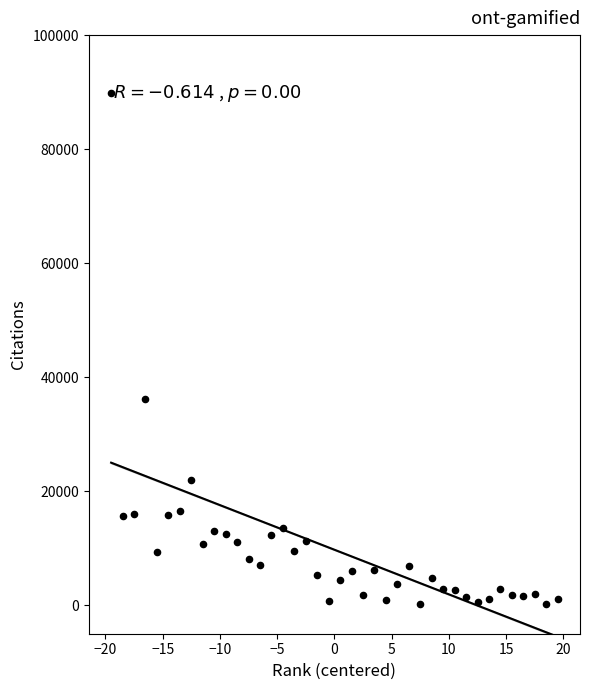

What is the range of Y values (max minus min)?

89687